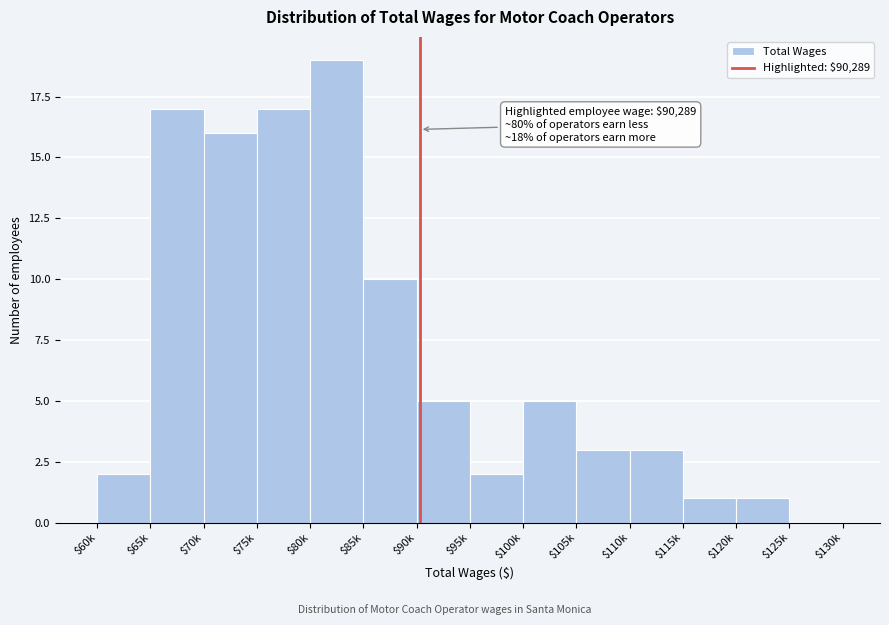

What is the sum of all values?

101